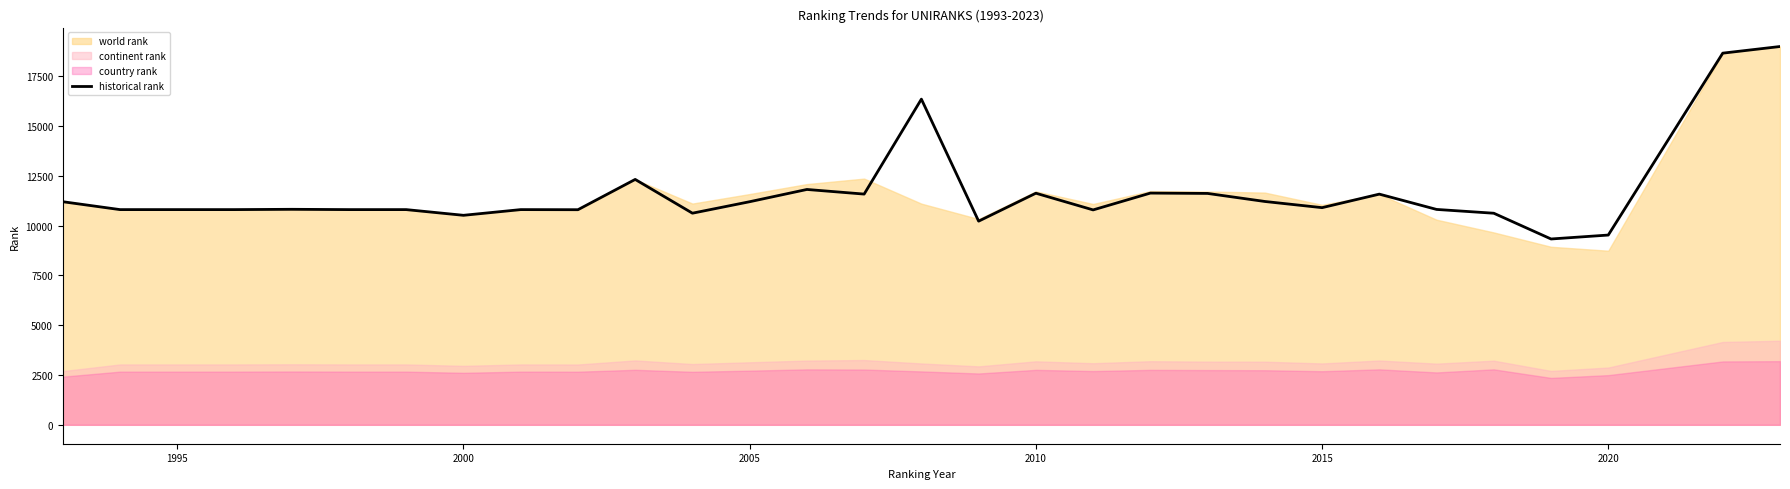

What is the difference between the maximum and minimum values?

9659